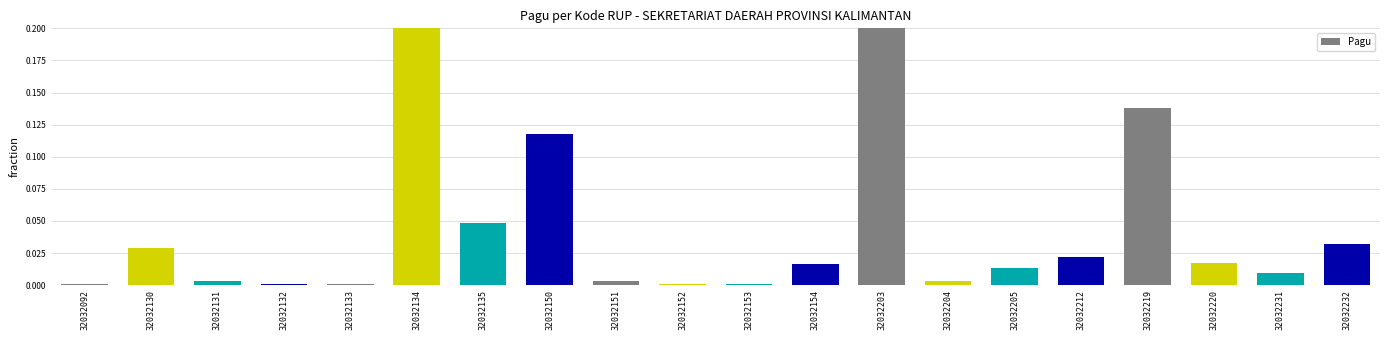

Between 32032232 and 32032131, which is larger?

32032232